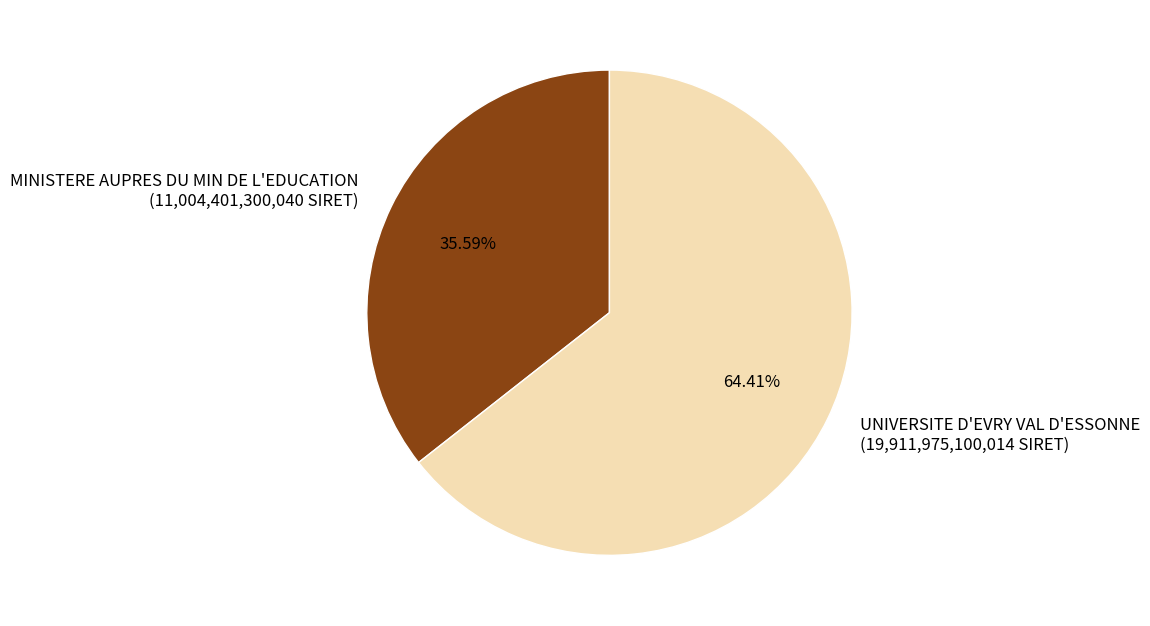

Which has a higher value, MINISTERE AUPRES DU MIN DE L'EDUCATION or UNIVERSITE D'EVRY VAL D'ESSONNE?

UNIVERSITE D'EVRY VAL D'ESSONNE